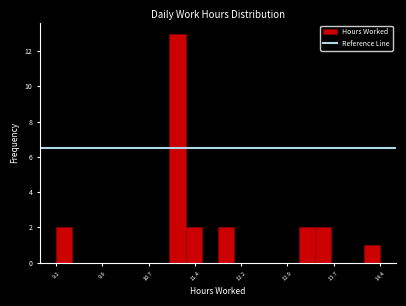

Around what value on the x-axis is the tallest bar? Give the approximate position of its centre, as read against the axis.

11.1